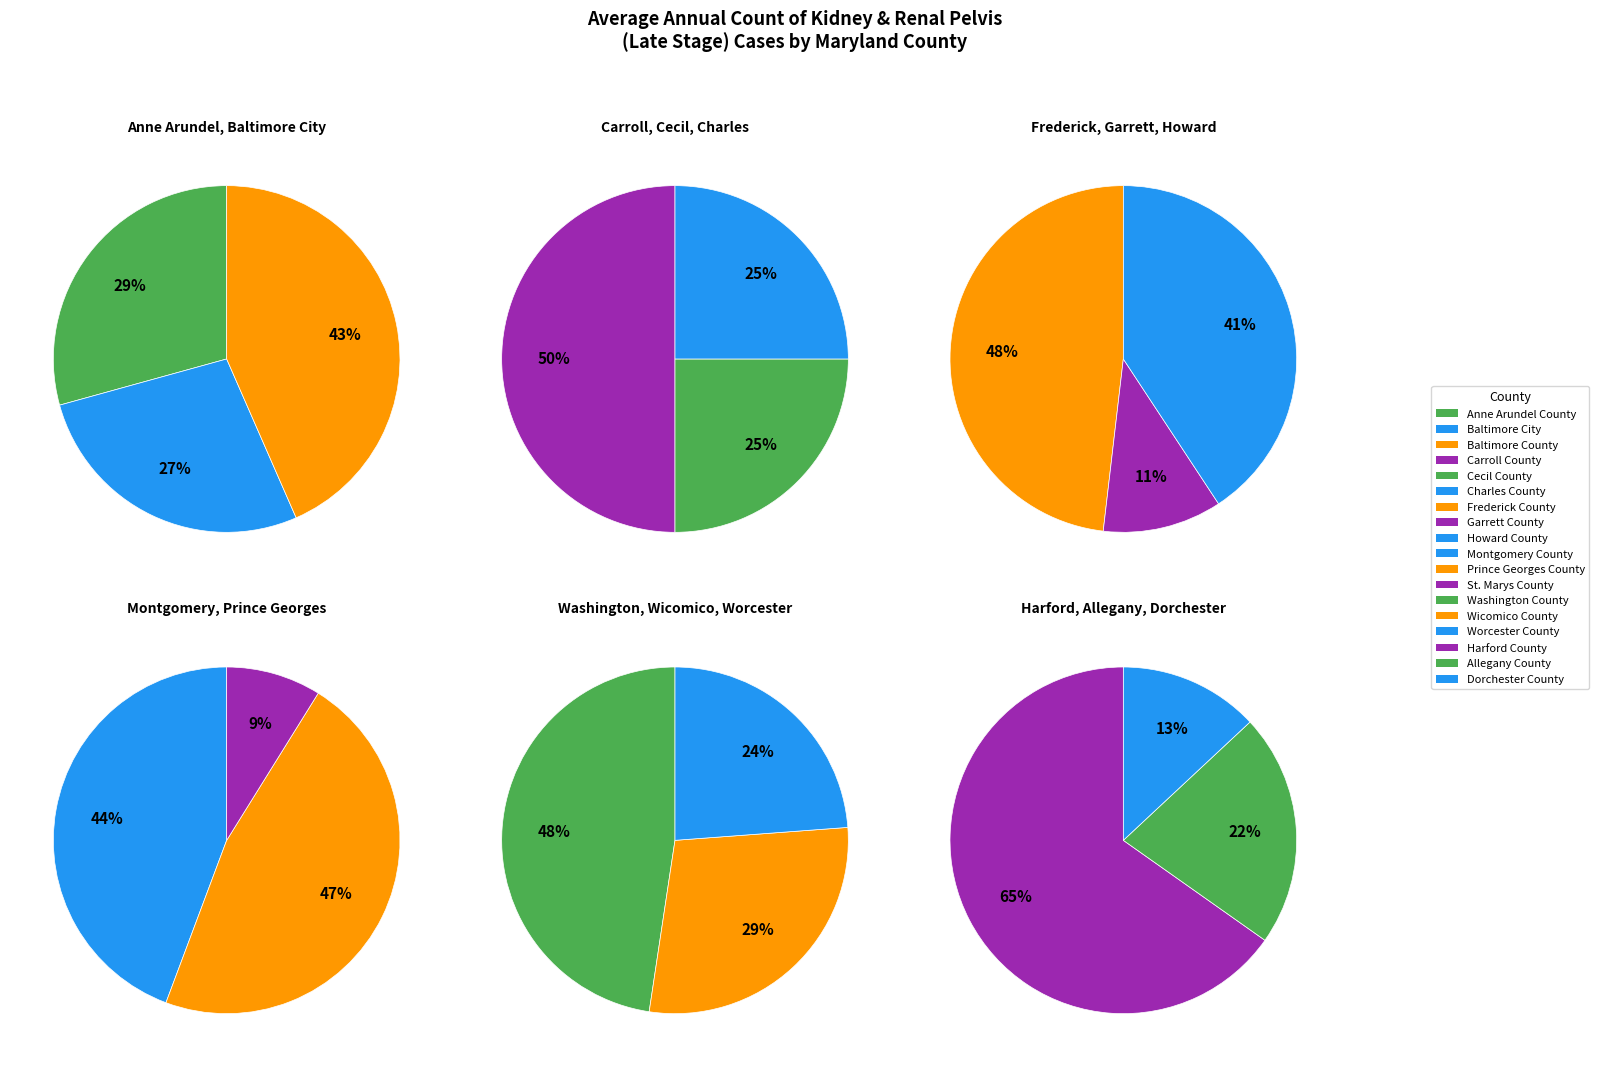

Which category has the biggest portion of the pie?

Baltimore County